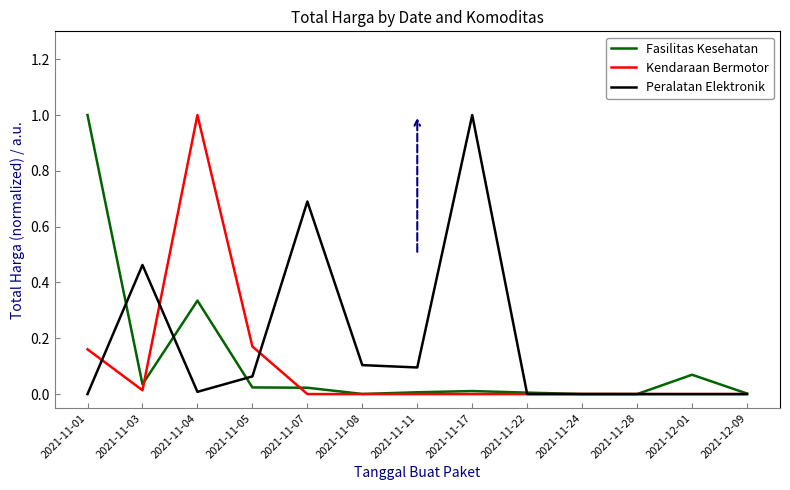

Where do Peralatan Elektronik and Kendaraan Bermotor first cross each other?

2021-11-01 and 2021-11-03